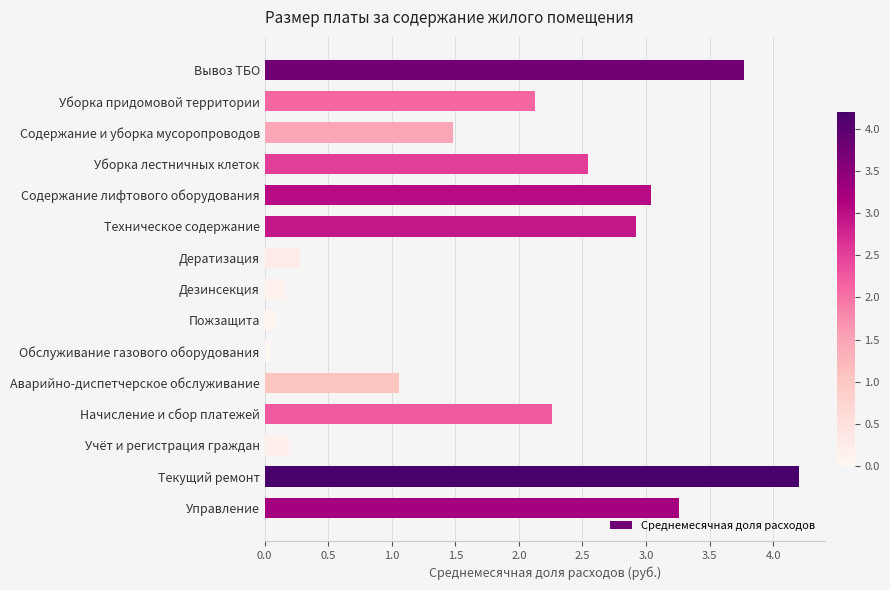

How many series are shown in this chart?

1